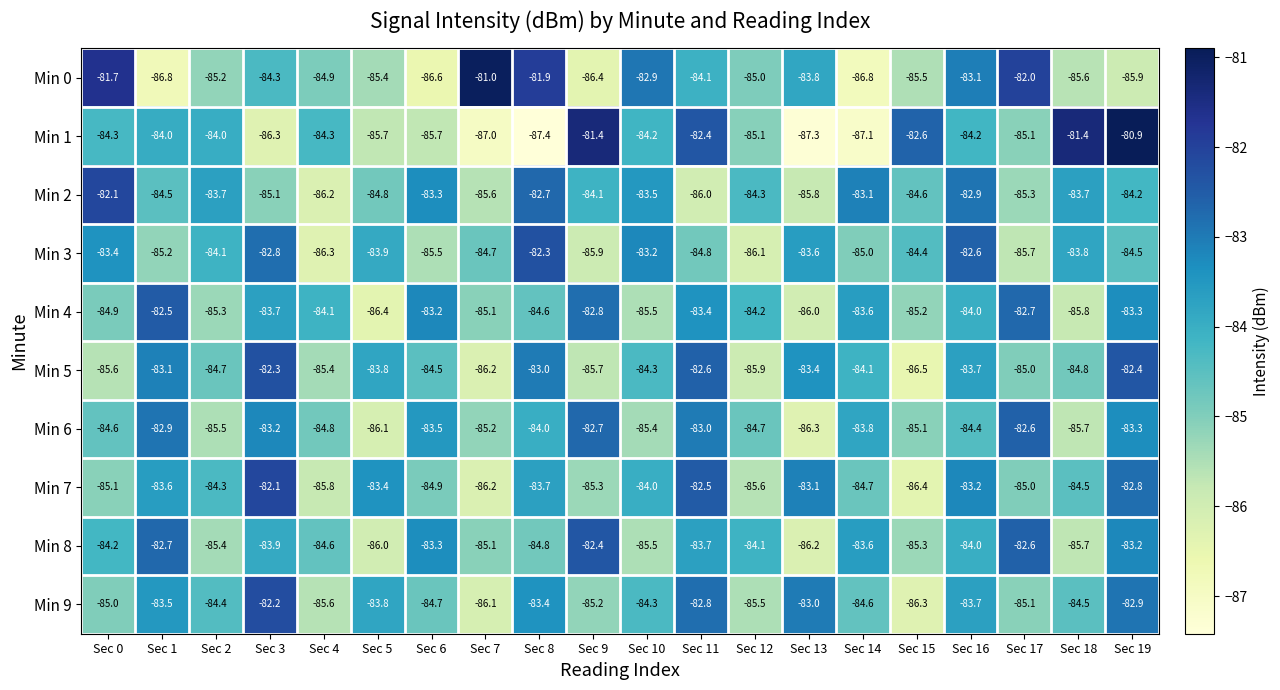

How many distinct data groups are displayed?

10